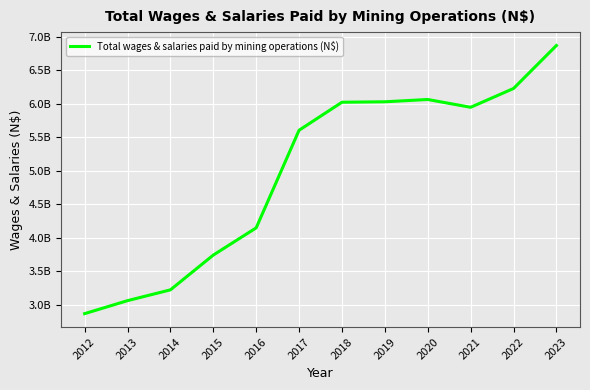

Rank the categories by value from lowest to highest.

2012, 2013, 2014, 2015, 2016, 2017, 2021, 2018, 2019, 2020, 2022, 2023